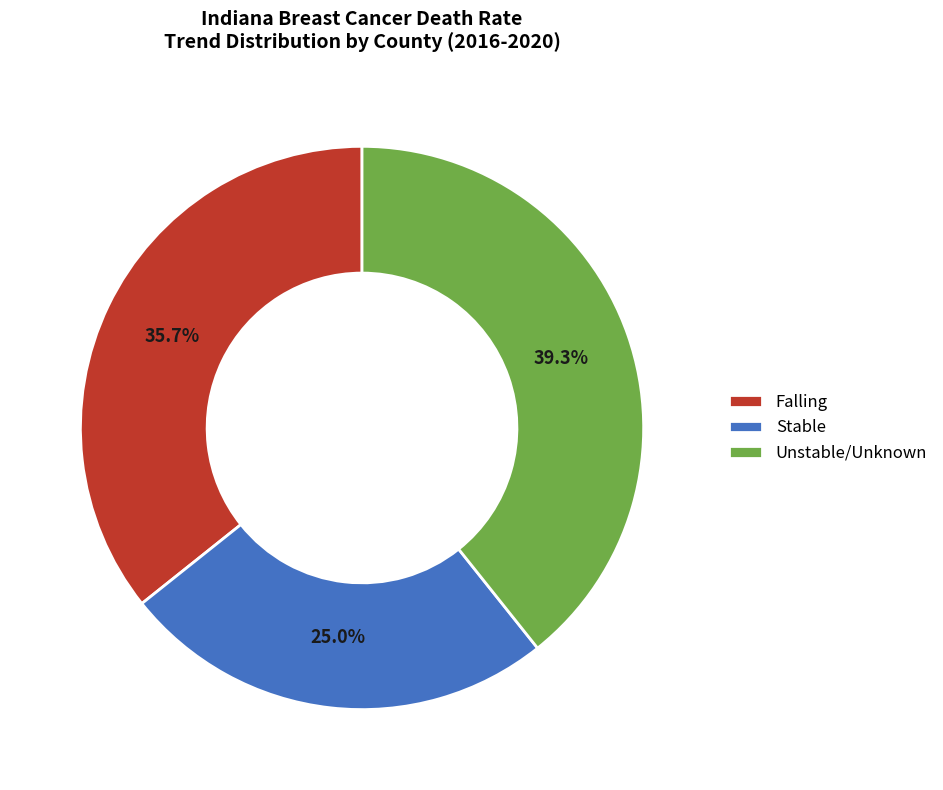

Is there a majority slice in this chart?

No